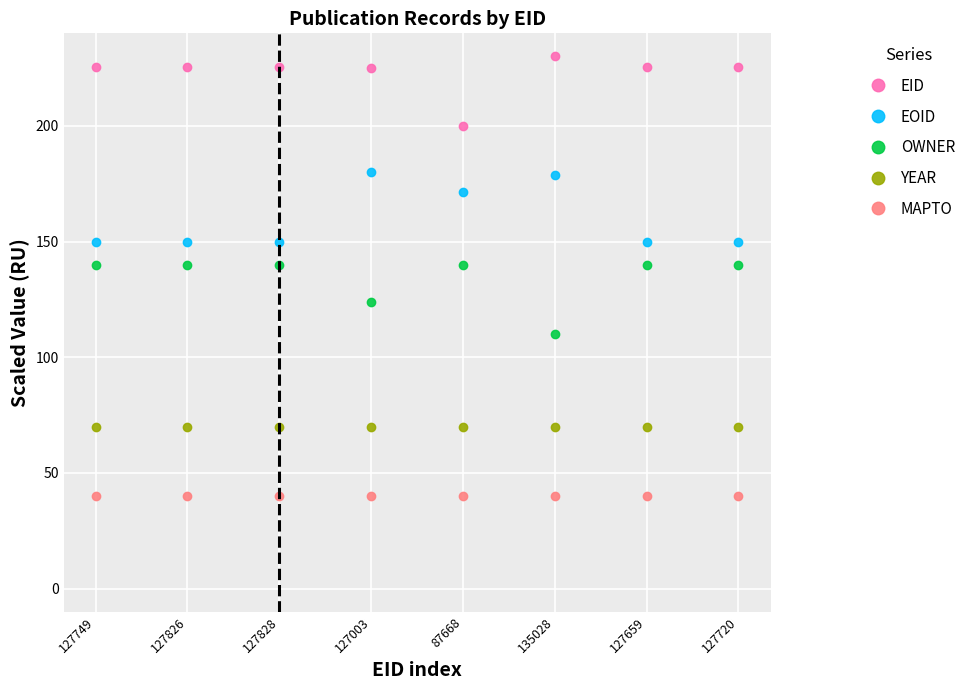

True or false: MAPTO has a value of 17.6 at 127659.

False